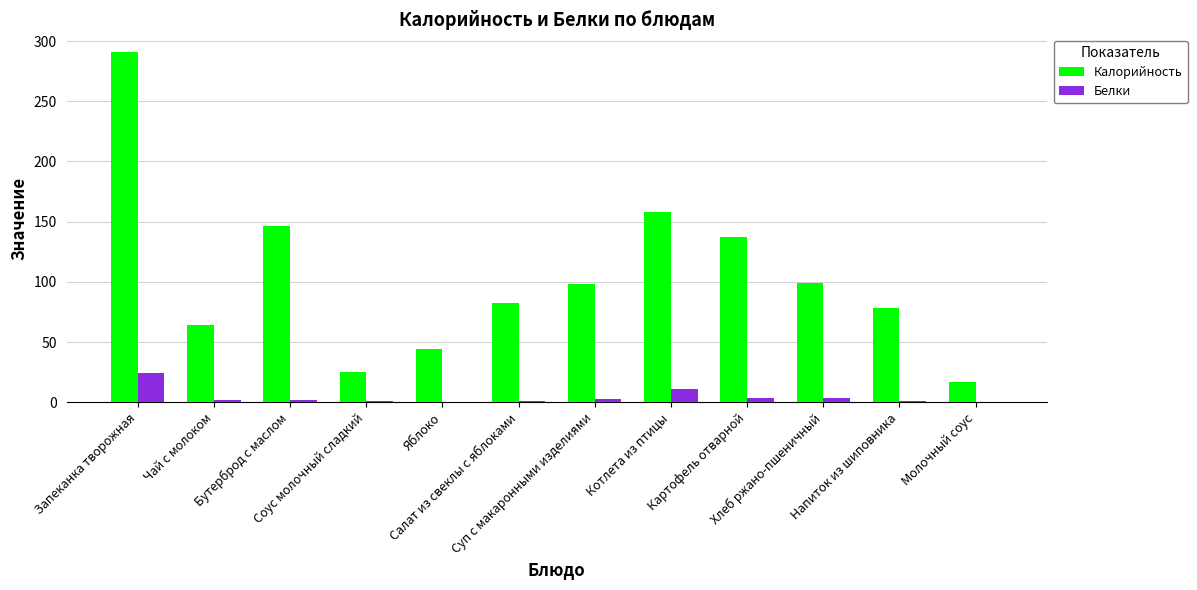

Which series has the largest total across all categories?

Калорийность